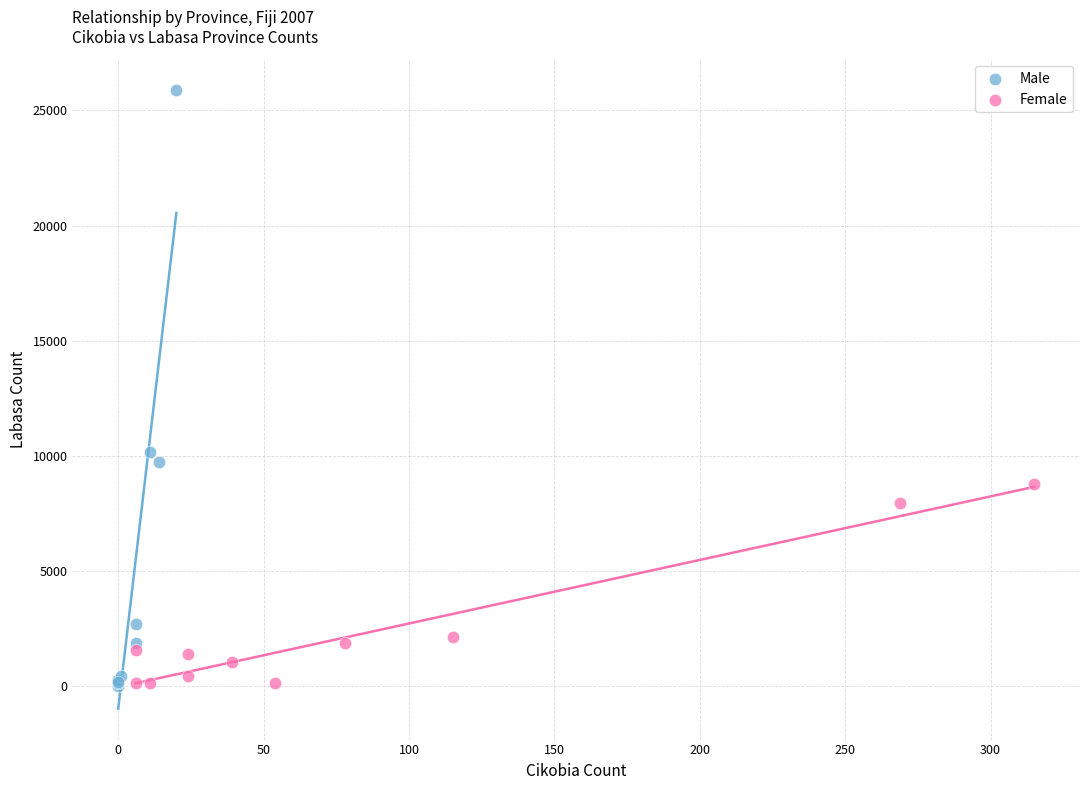

Which series has the widest spread of Y values?

Male